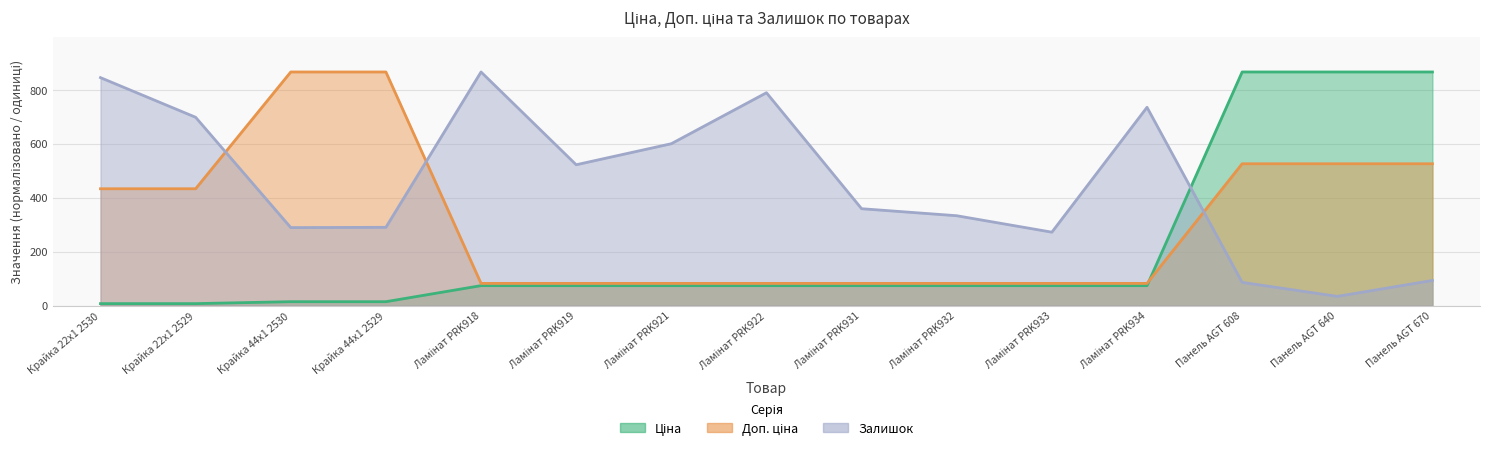

List the labels in order of Залишок value, smallest first.

Панель AGT 640, Панель AGT 608, Панель AGT 670, Ламінат PRK933, Крайка 44x1 2530, Крайка 44x1 2529, Ламінат PRK932, Ламінат PRK931, Ламінат PRK919, Ламінат PRK921, Крайка 22x1 2529, Ламінат PRK934, Ламінат PRK922, Крайка 22x1 2530, Ламінат PRK918